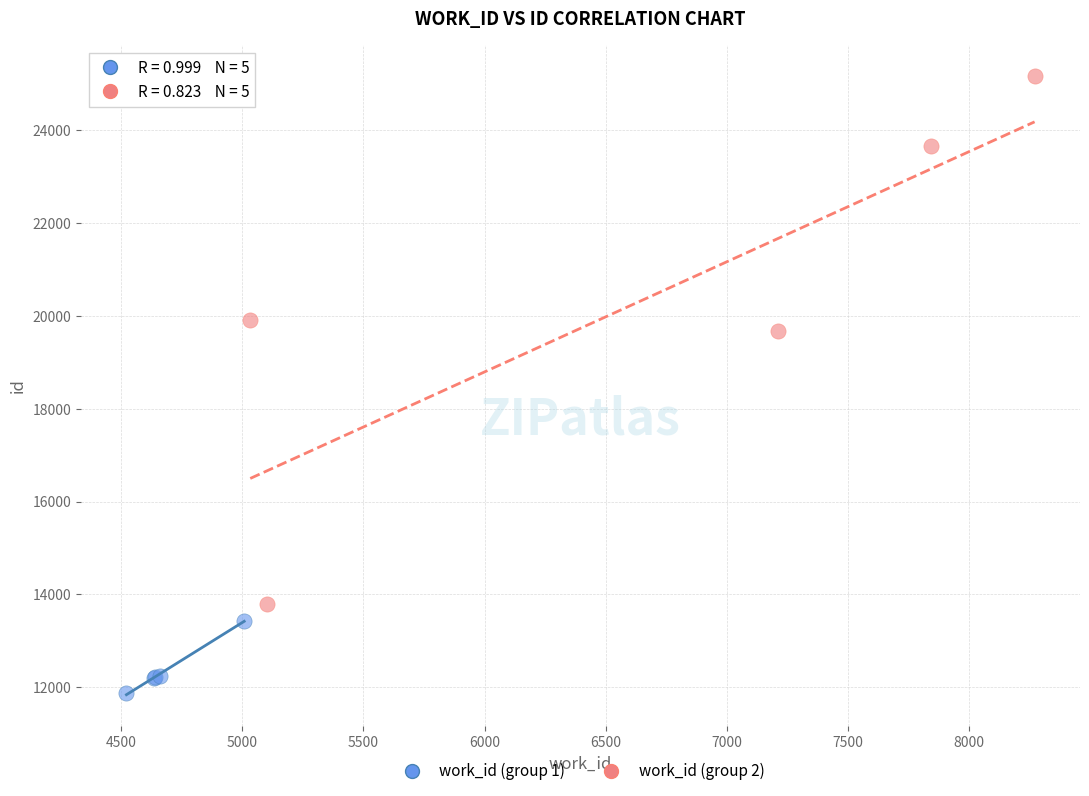

What are all the series names shown in the legend?

work_id (group 1), work_id (group 2)